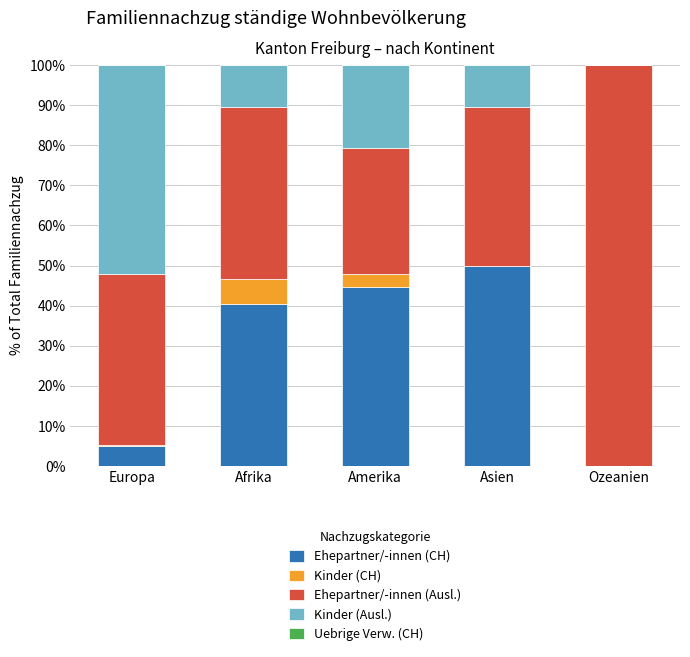

The value of Ehepartner/-innen (CH) at Afrika is 62.9. True or false?

False